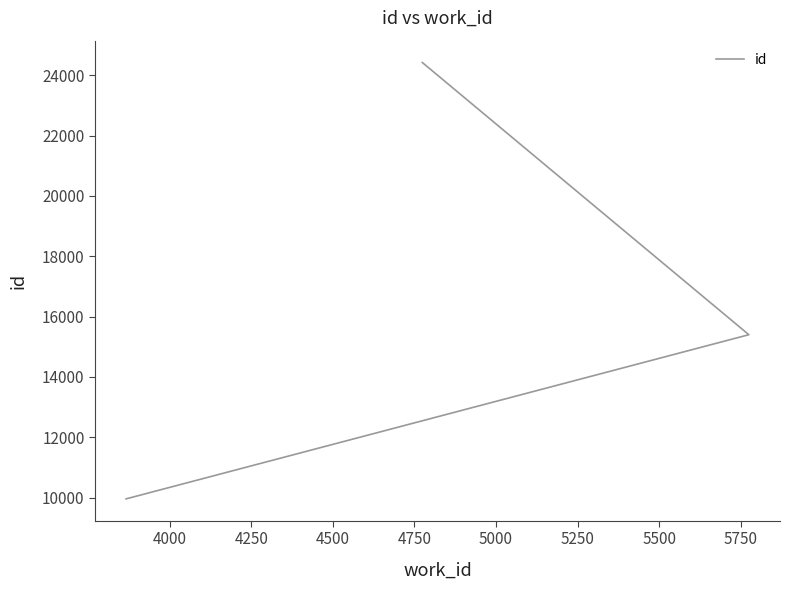

Reading right to left, what are all the values shown in this chart?

24420	15401	9962